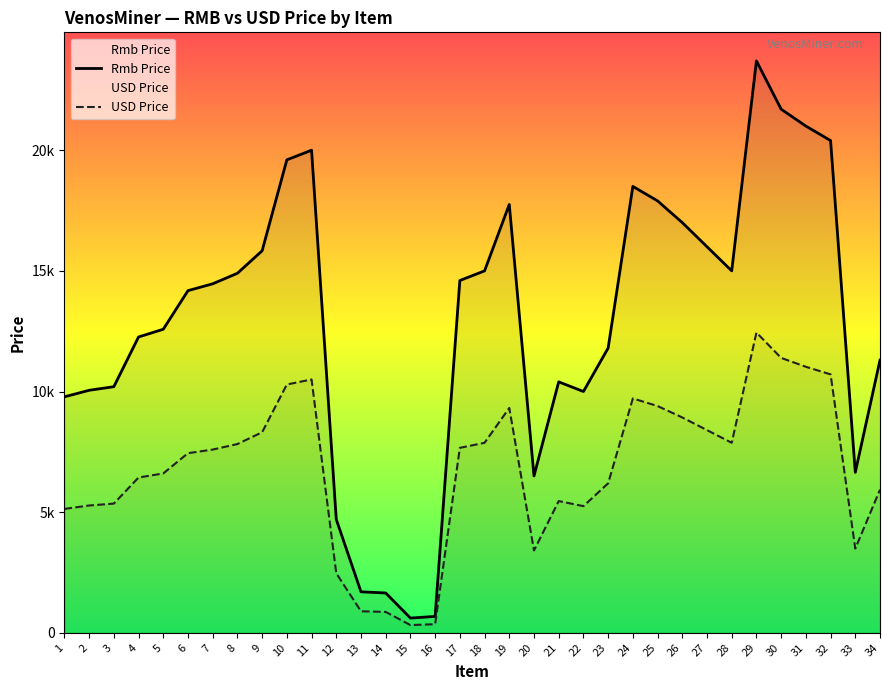

At which category does Rmb Price reach its first local peak?

11